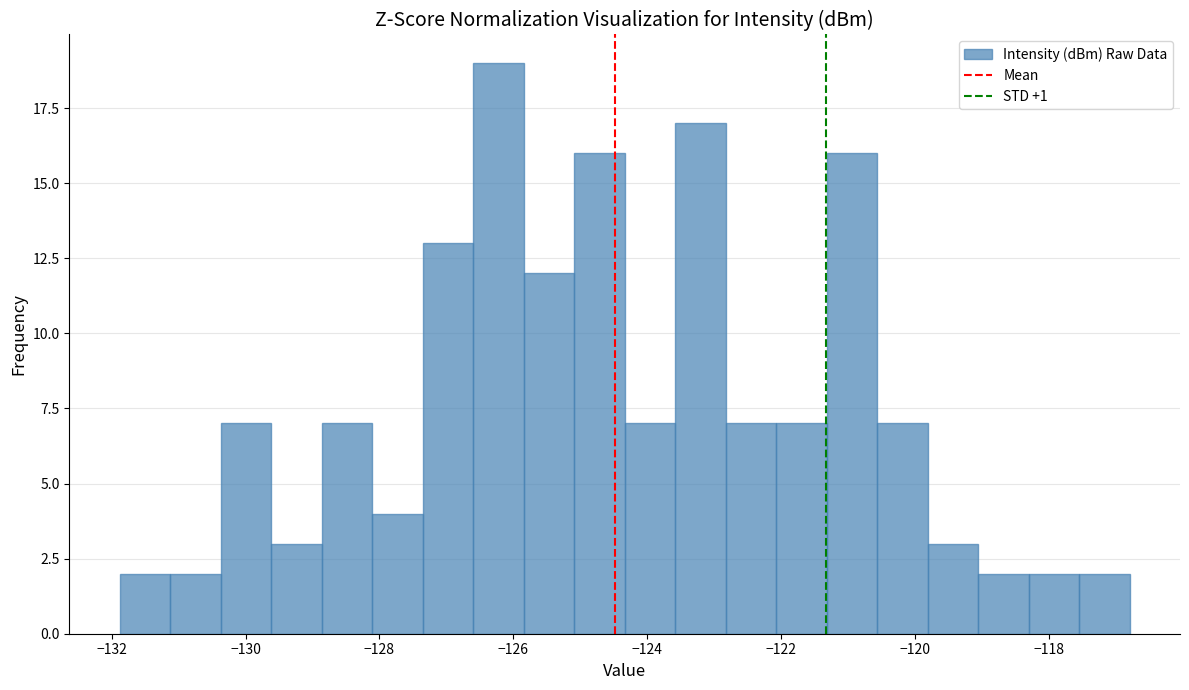

Read against the x-axis, roughly where is the centre of the tallest bar?

-126.2